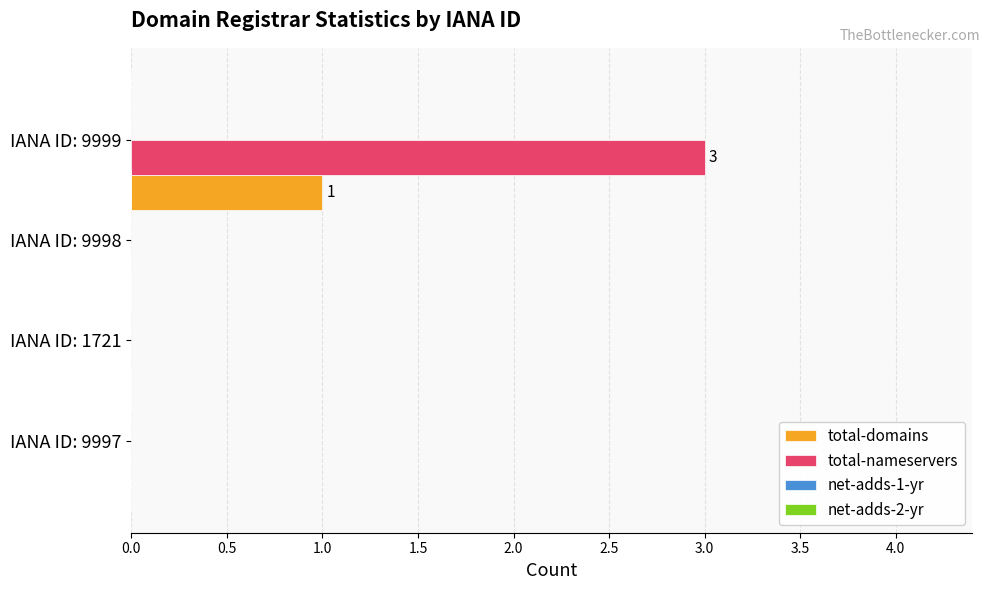

Which series has the largest total across all categories?

total-nameservers